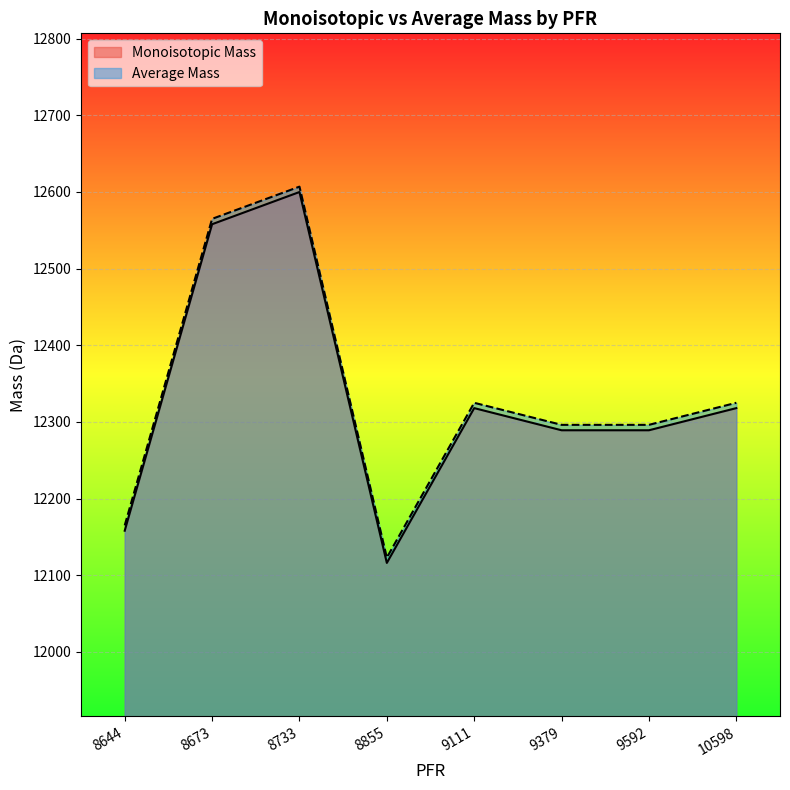

Which series has the widest spread of values?

Average Mass